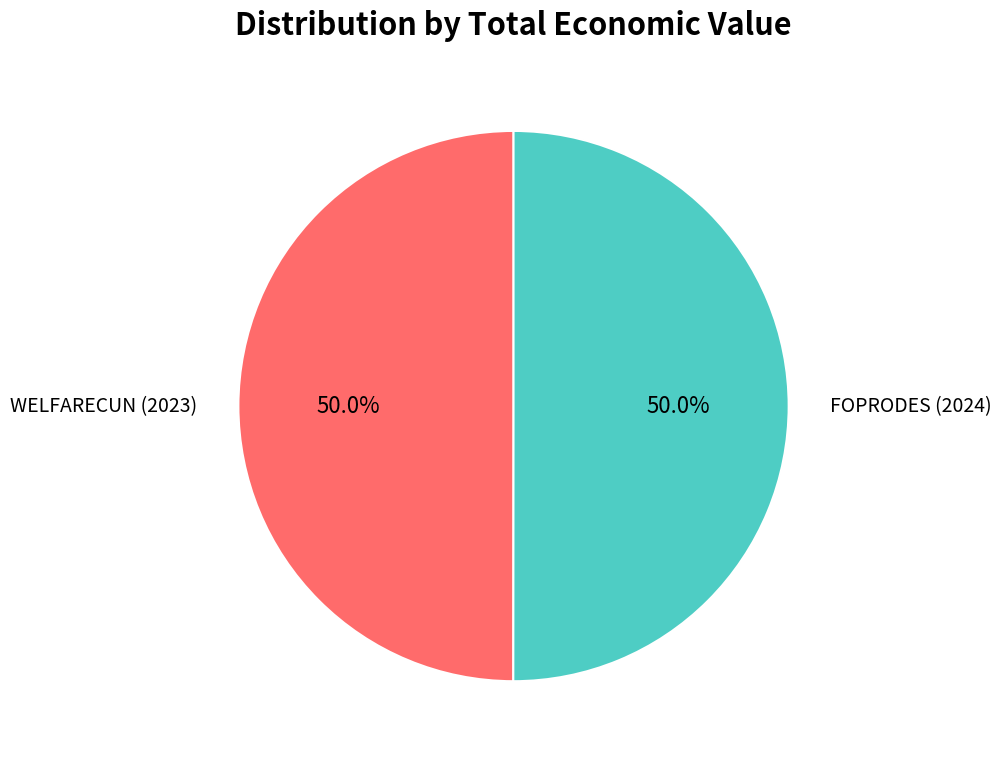

The WELFARECUN (2023) slice represents 56% of the pie. True or false?

False